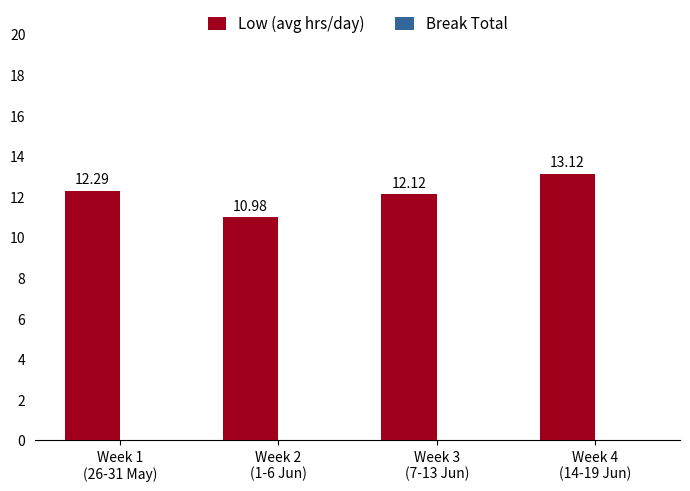

What is the difference between the maximum and minimum values?

2.1